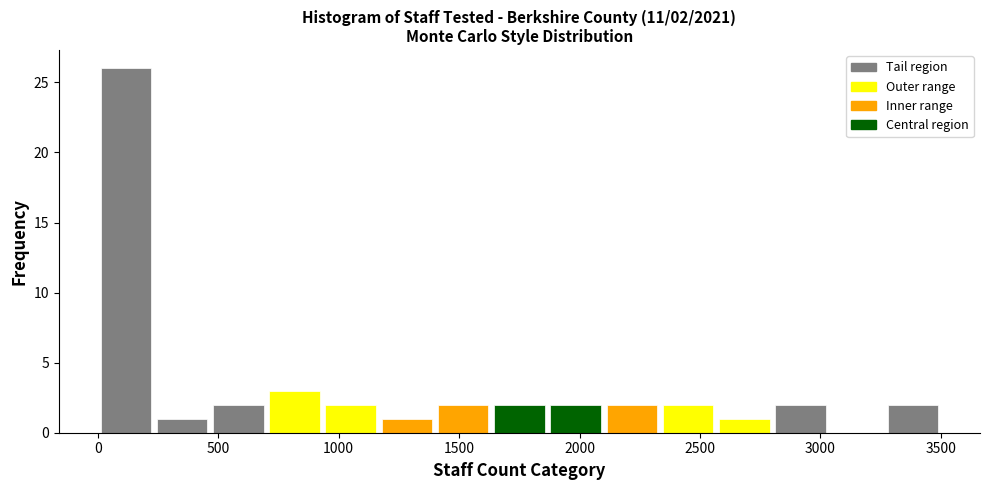

Over which range of the x-axis is the bar tallest?

0 to 250